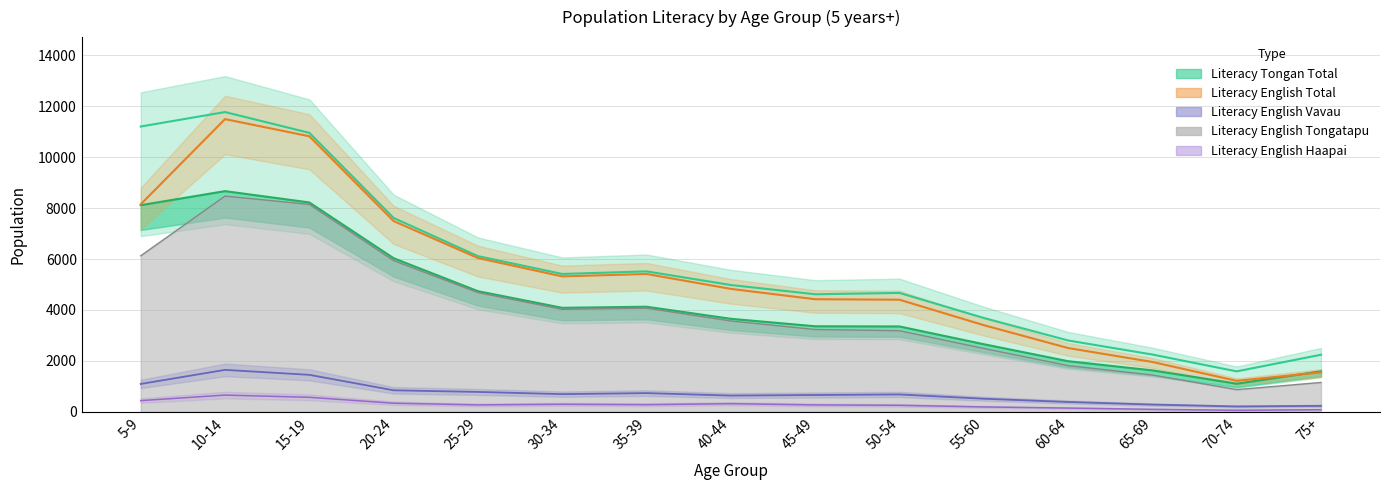

True or false: Literacy English Vavau and Literacy Tongan Total cross at least once.

False